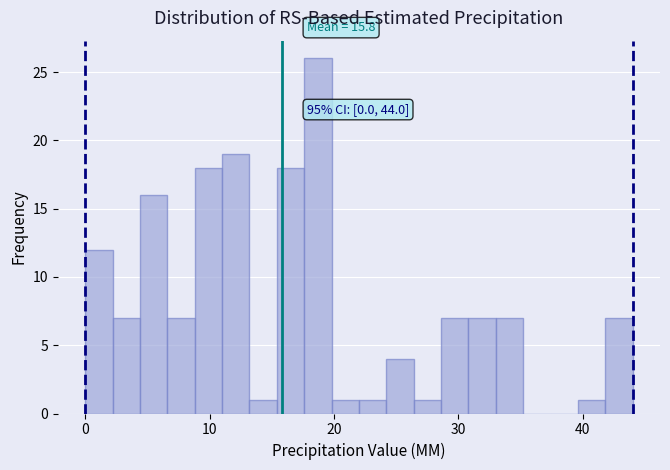

Read against the x-axis, roughly where is the centre of the tallest bar?

19